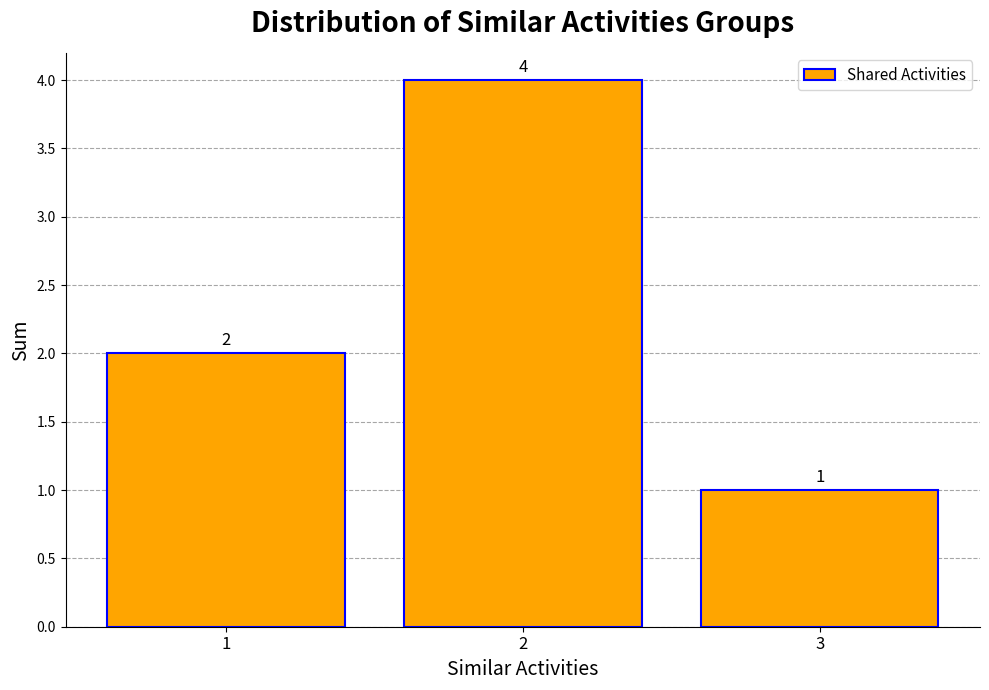

List the labels in order of value, largest first.

2, 1, 3